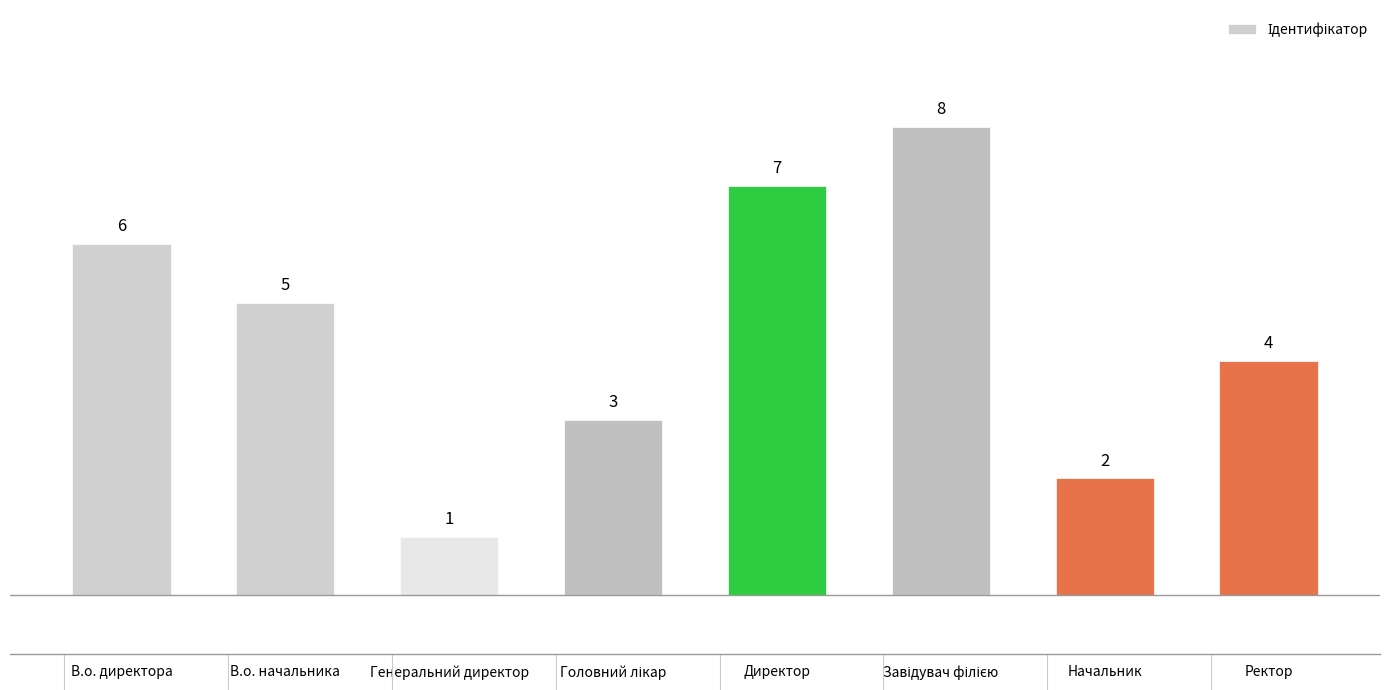

At which label does the data first exceed 5?

В.о. директора